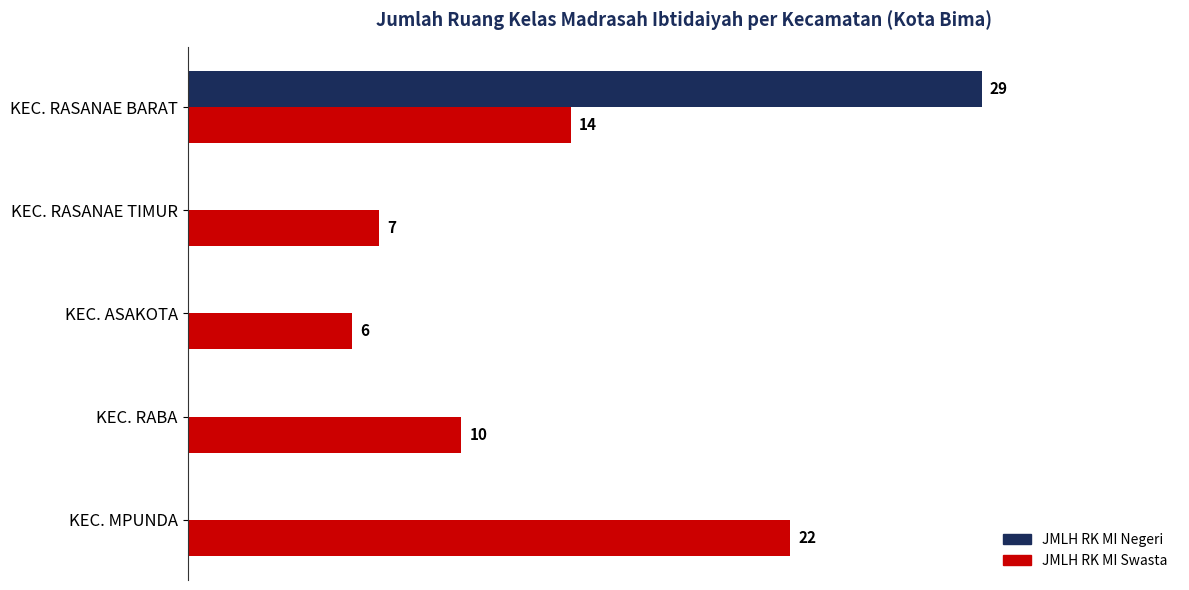

What are all the series names shown in the legend?

JMLH RK MI Negeri, JMLH RK MI Swasta